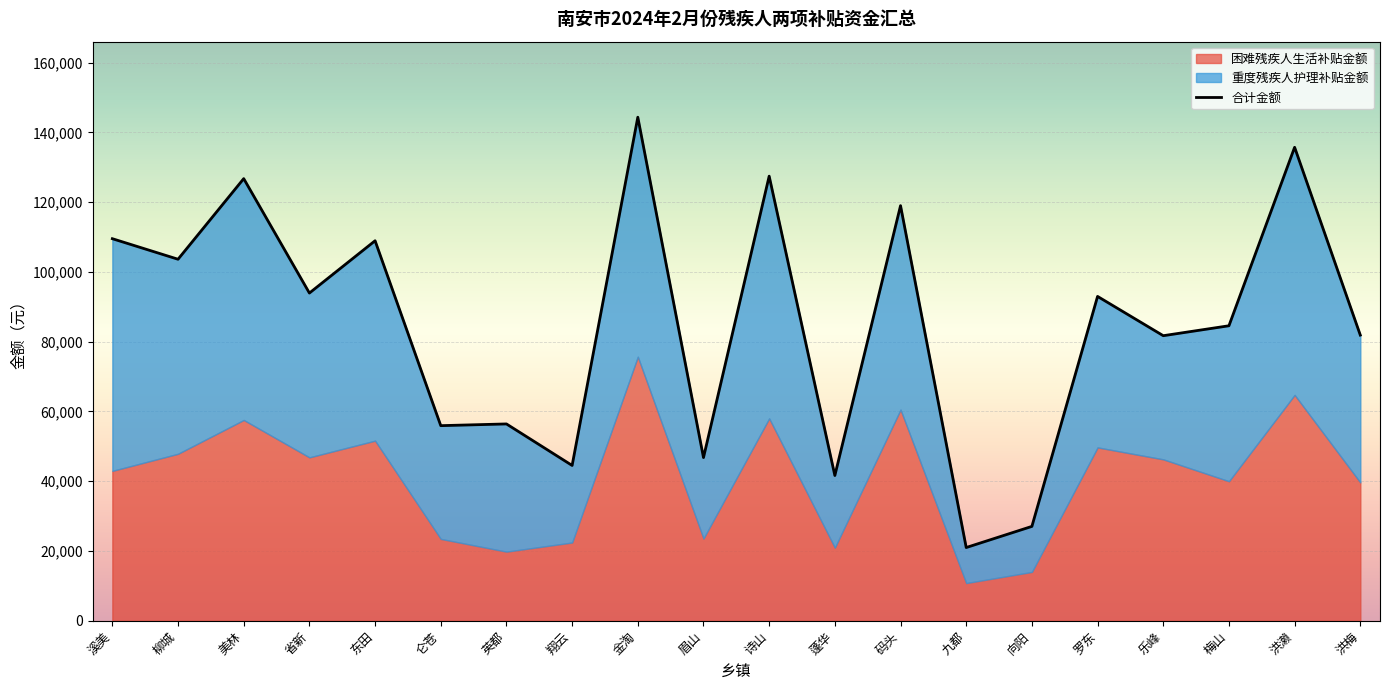

What is the difference between the second highest and minimum values in the 合计金额 series?

114708